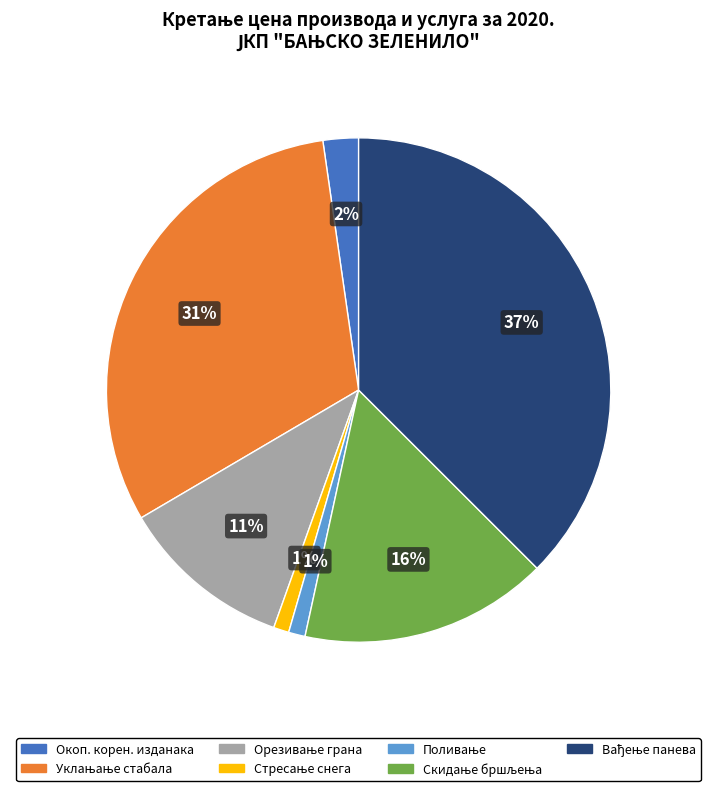

Does Окоп. корен. изданака represent more than half of the total?

No